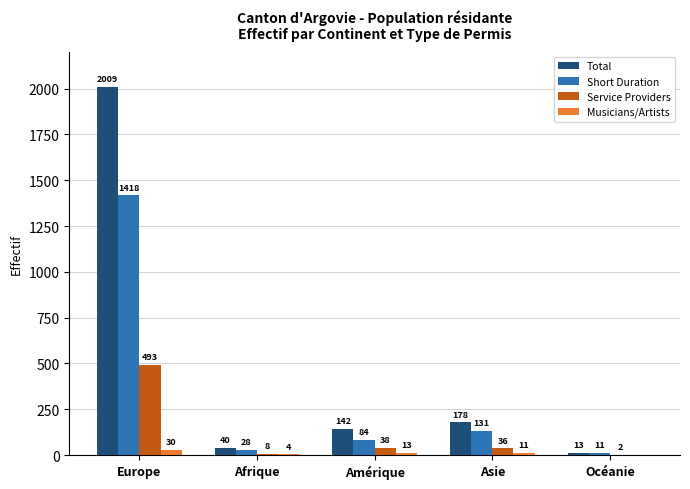

Between Afrique and Océanie, which series saw the biggest shift?

Total